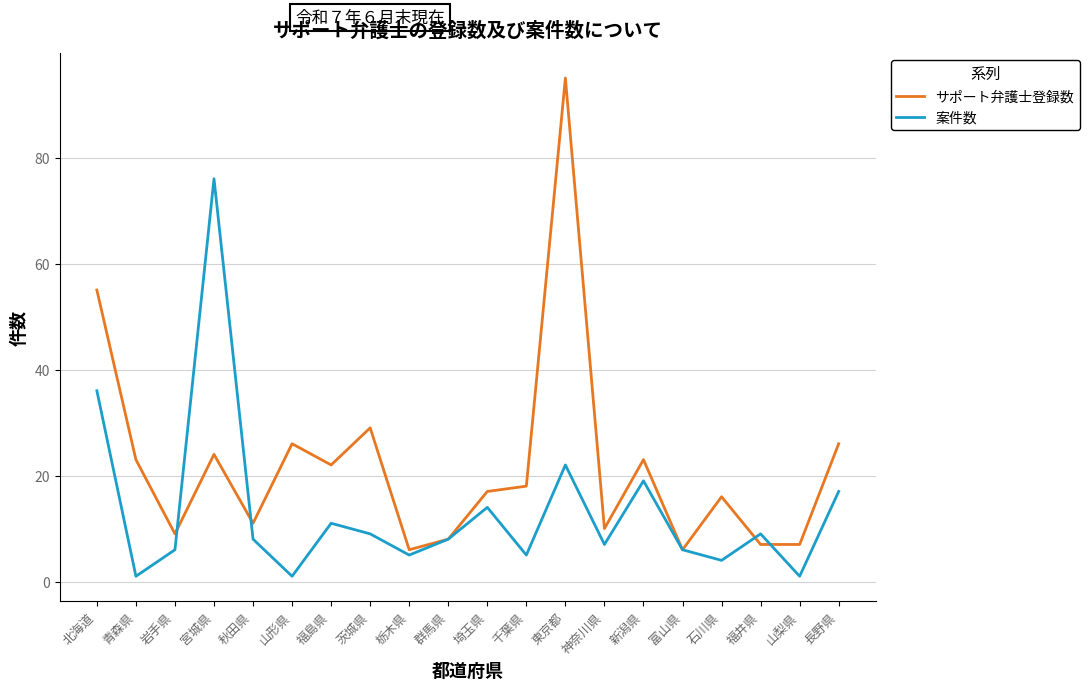

What position from the left is 宮城県?

4